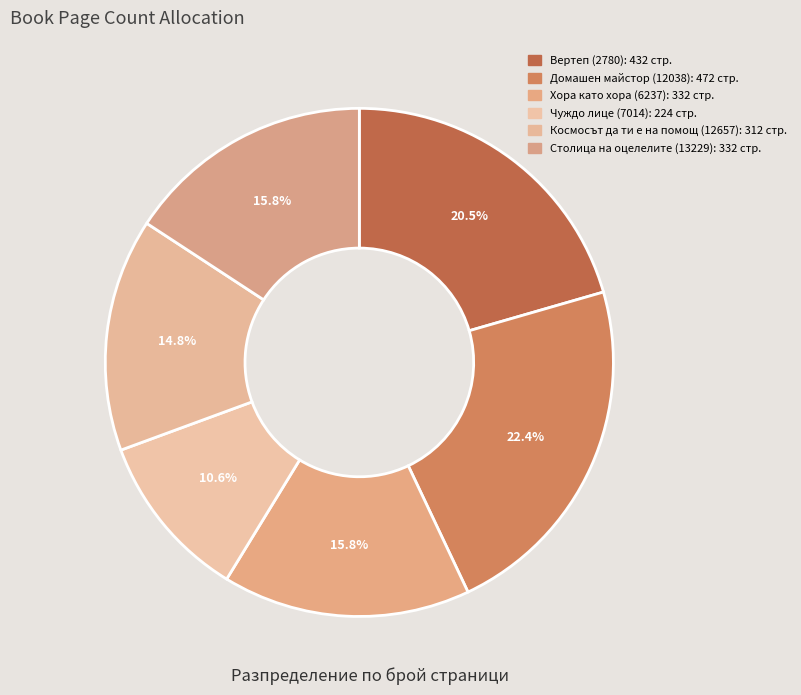

What percentage is the Хора като хора (6237) slice, to the nearest percent?

16%